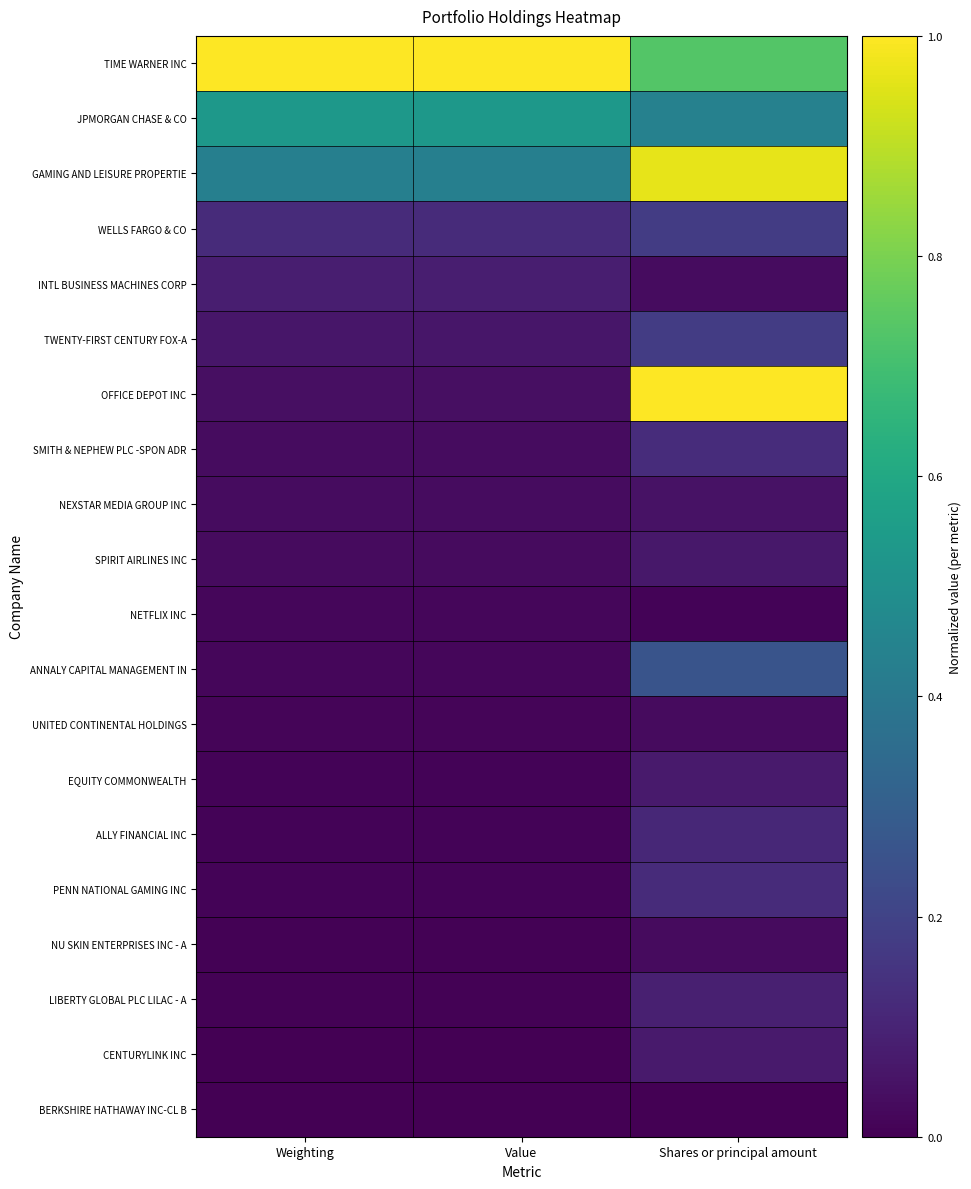

What is the total value across all series at Shares or principal amount?

4.6